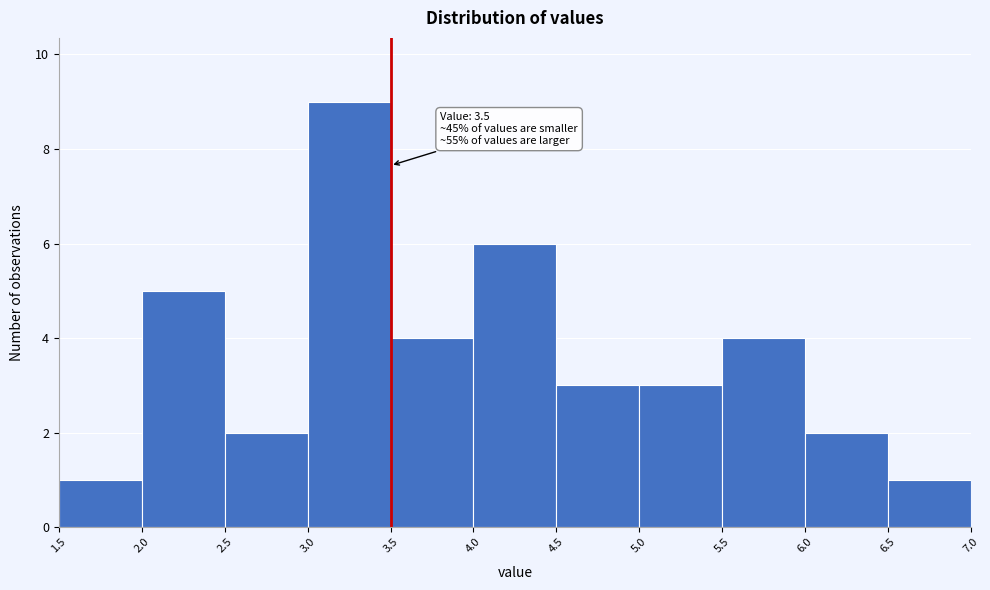

Over which range of the x-axis is the bar tallest?

3.0 to 3.5